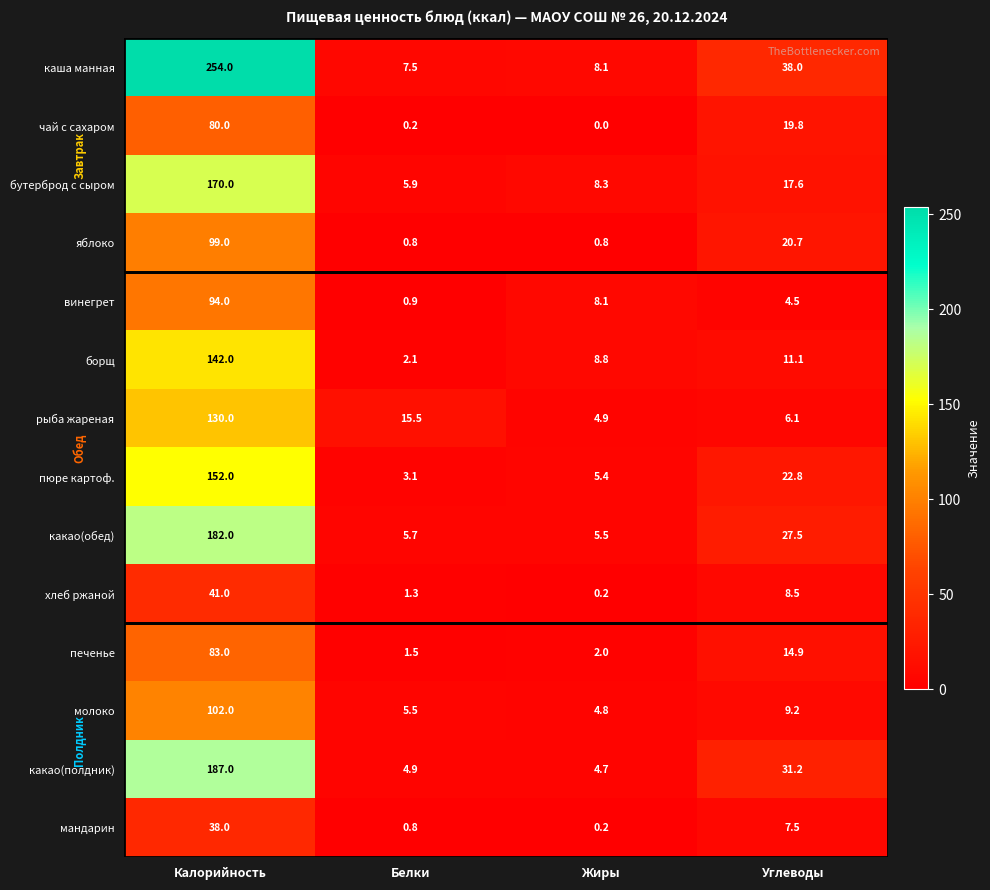

The value of молоко at Белки is 5.5. True or false?

True